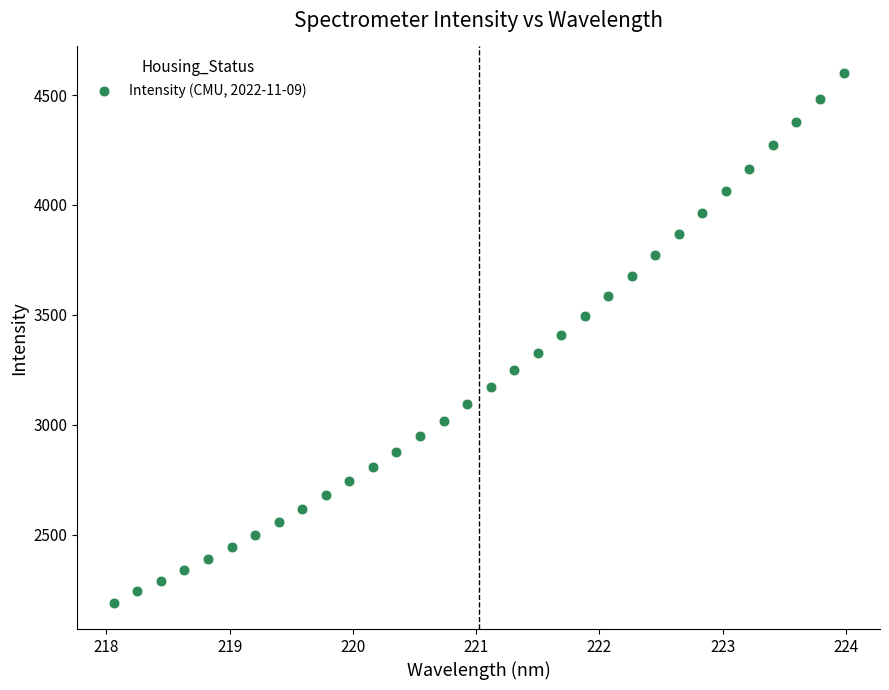

What is the range of X values (max minus min)?

5.9